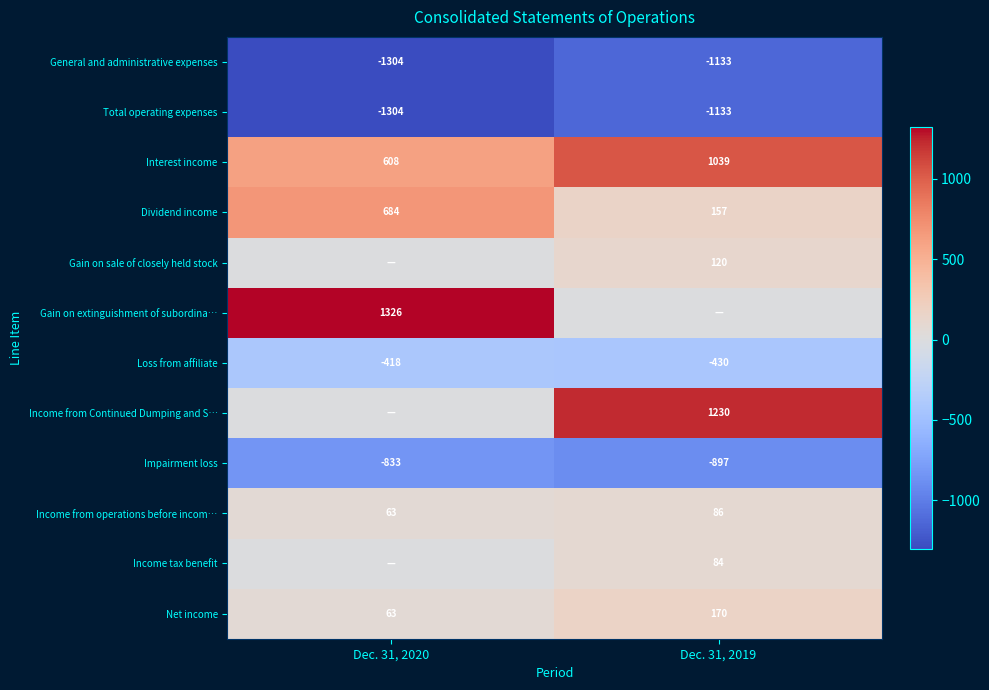

Where is Interest income nearest to the value 823?

Dec. 31, 2020